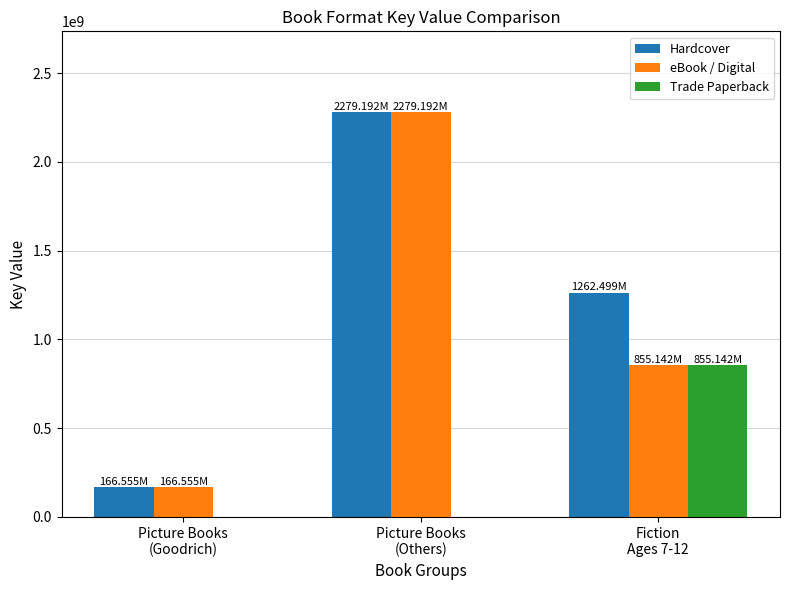

True or false: Hardcover has a value of 1205312482 at Picture Books
(Others).

False